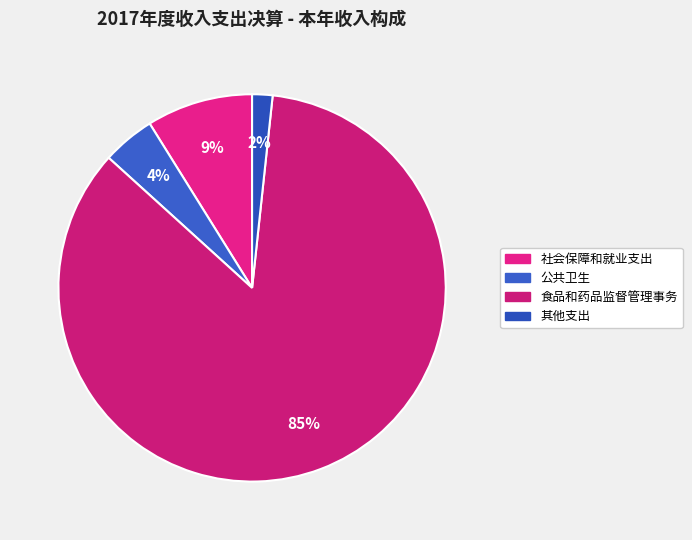

What is the largest slice in the pie chart?

食品和药品监督管理事务